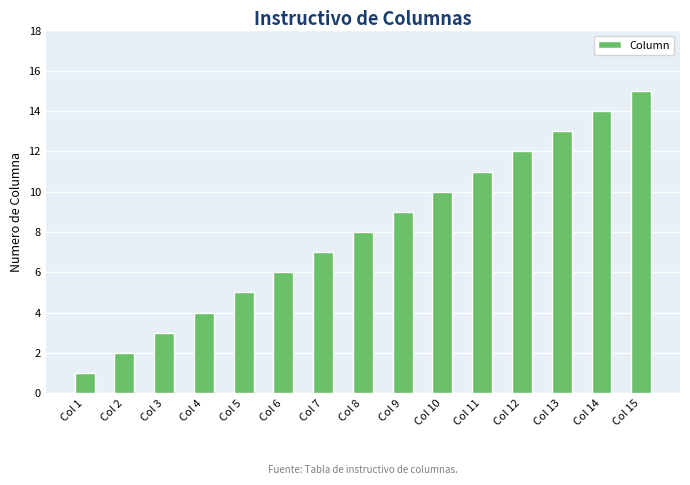

List the labels in order of value, largest first.

Col 15, Col 14, Col 13, Col 12, Col 11, Col 10, Col 9, Col 8, Col 7, Col 6, Col 5, Col 4, Col 3, Col 2, Col 1